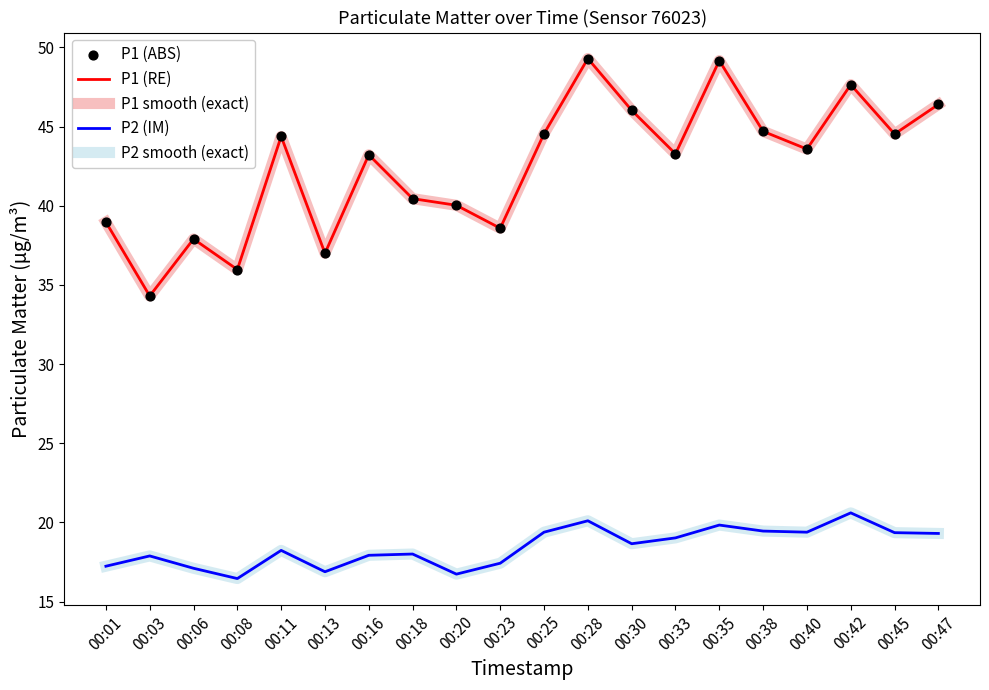

What are all the series names shown in the legend?

P1 (RE), P1 smooth (exact), P2 (IM), P2 smooth (exact), P1 (ABS)